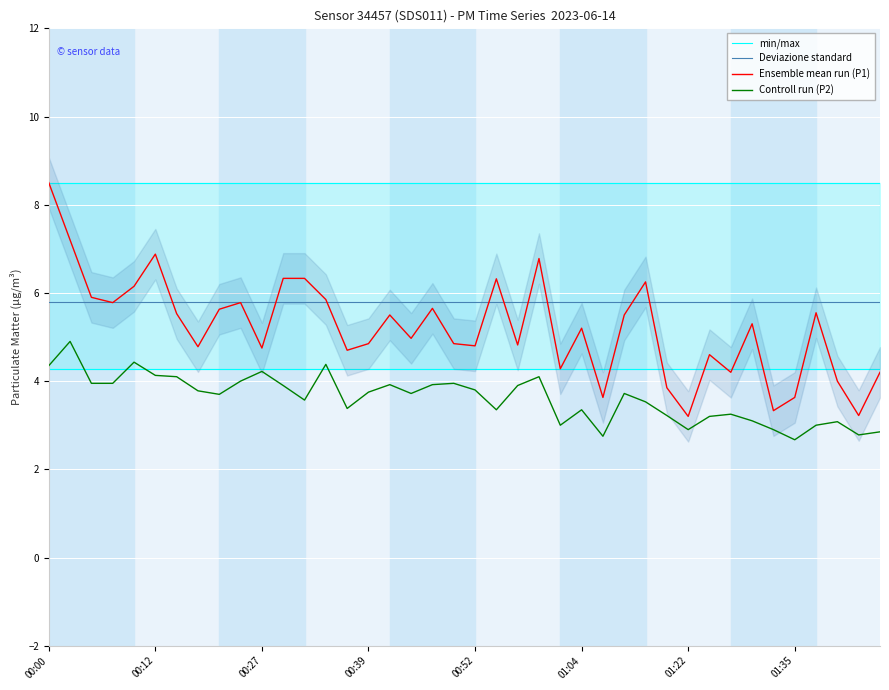

What is the sum of the Controll run (P2) values at 33 and 29?

6.3